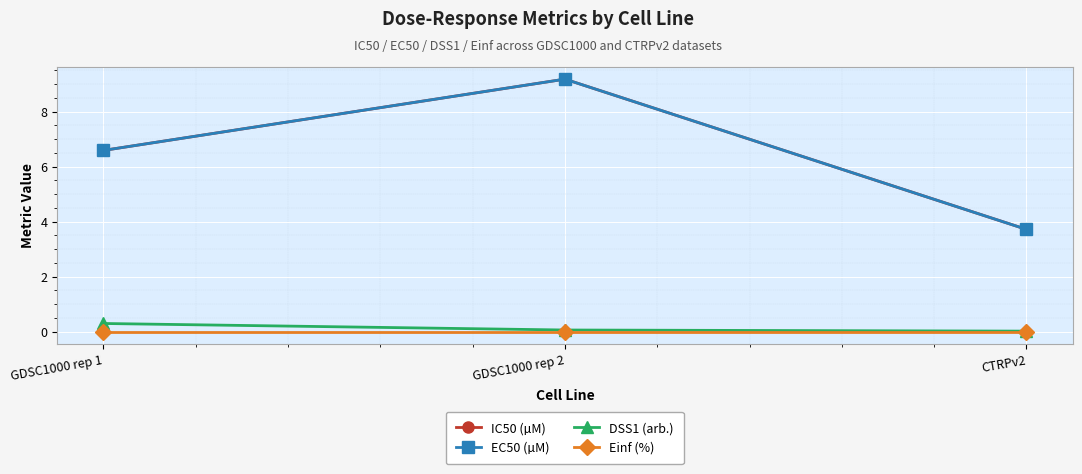

What is the difference between the maximum and minimum values in the DSS1 (arb.) series?

0.3